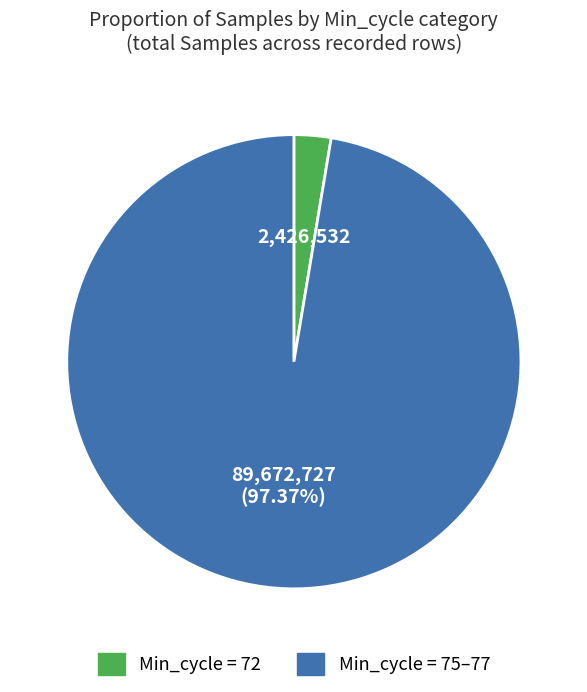

Rank the categories by value from highest to lowest.

Min_cycle = 75–77, Min_cycle = 72